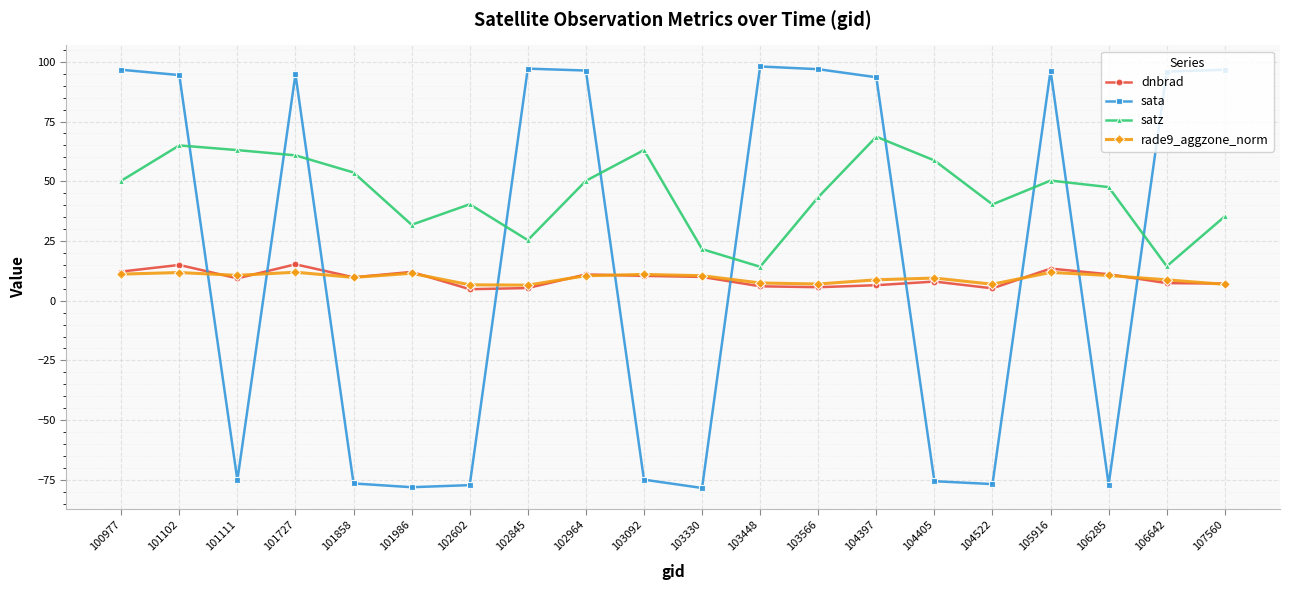

What is the maximum value shown in the chart?

98.0